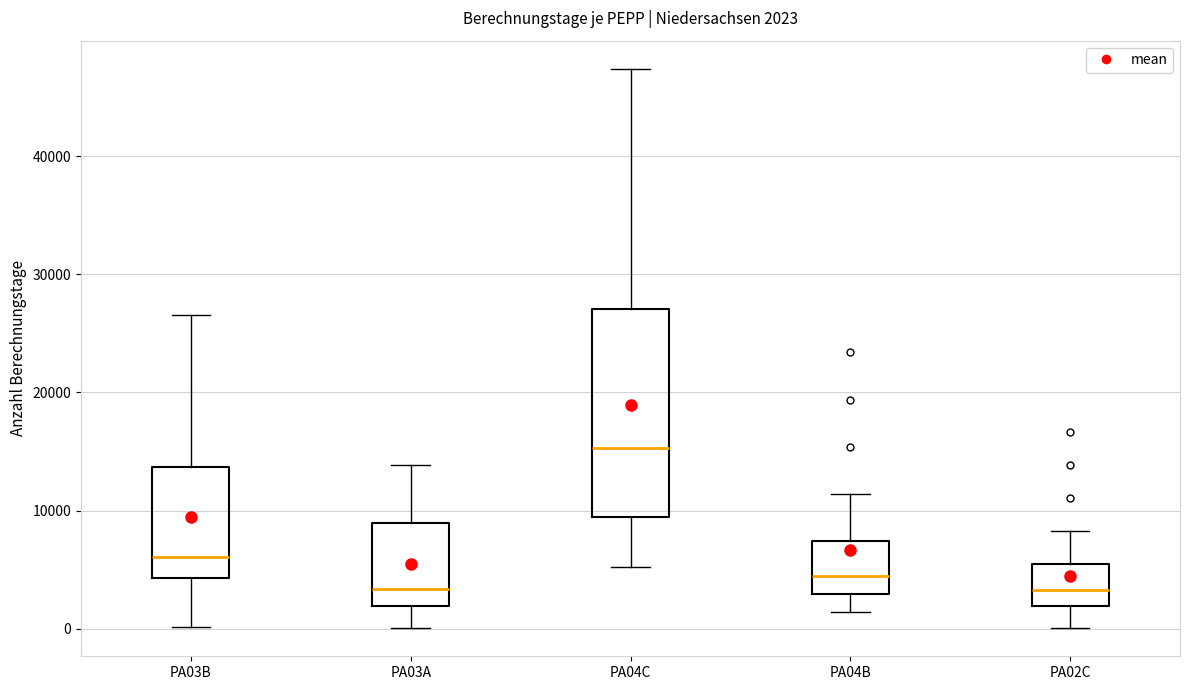

Which box has the highest median line?

PA04C